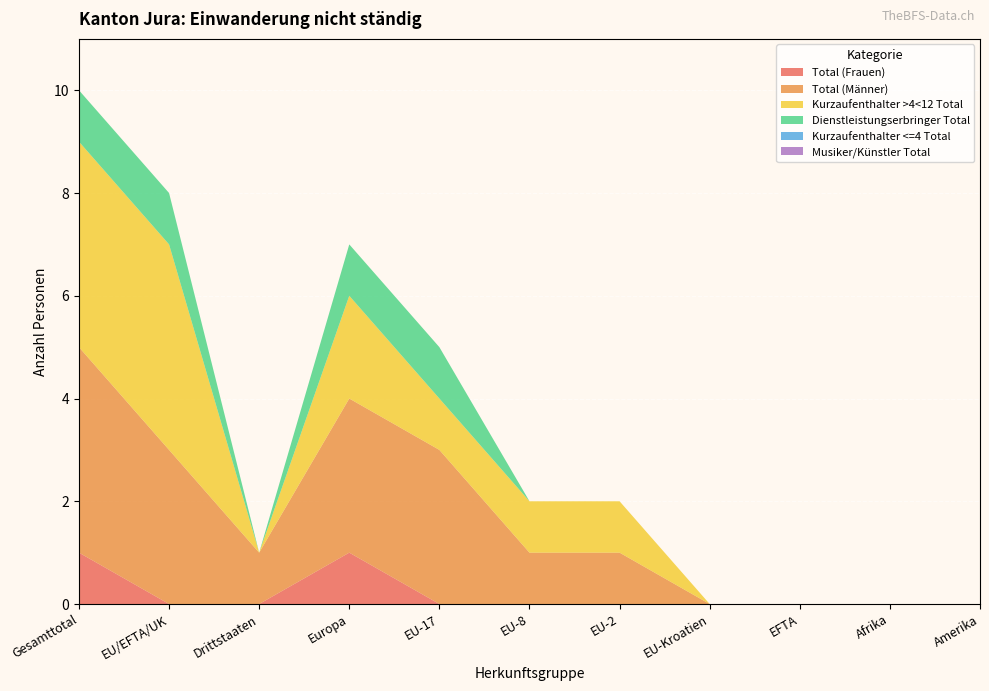

Reading left to right, transcribe all the data shown in this chart.

Total (Frauen): 1	0	0	1	0	0	0	0	0	0	0
Total (Männer): 4	3	1	3	3	1	1	0	0	0	0
Kurzaufenthalter >4<12 Total: 4	4	0	2	1	1	1	0	0	0	0
Dienstleistungserbringer Total: 1	1	0	1	1	0	0	0	0	0	0
Kurzaufenthalter <=4 Total: 0	0	0	0	0	0	0	0	0	0	0
Musiker/Künstler Total: 0	0	0	0	0	0	0	0	0	0	0